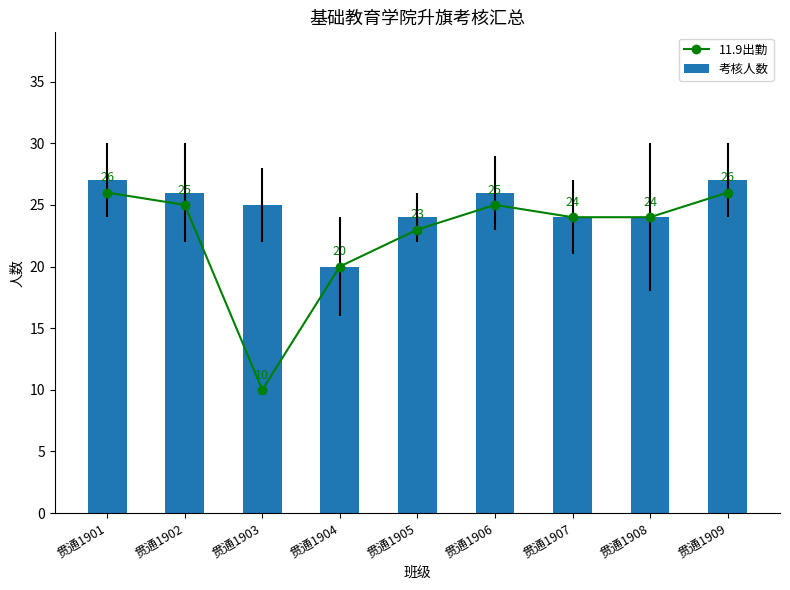

List the labels in order of 考核人数 value, smallest first.

贯通1904, 贯通1905, 贯通1907, 贯通1908, 贯通1903, 贯通1902, 贯通1906, 贯通1901, 贯通1909